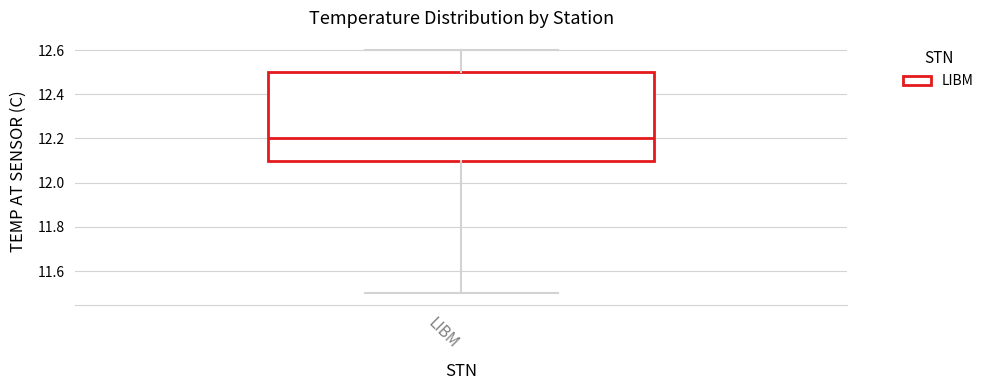

Transcribe this box plot: give where the median line is, the range the box spans, and where the two whiskers end, as read against the y-axis. The values are not printed on the chart, so give them approximately, as read against the axis.

median 12.2, box 12.1 to 12.5, whiskers 11.5 to 12.6